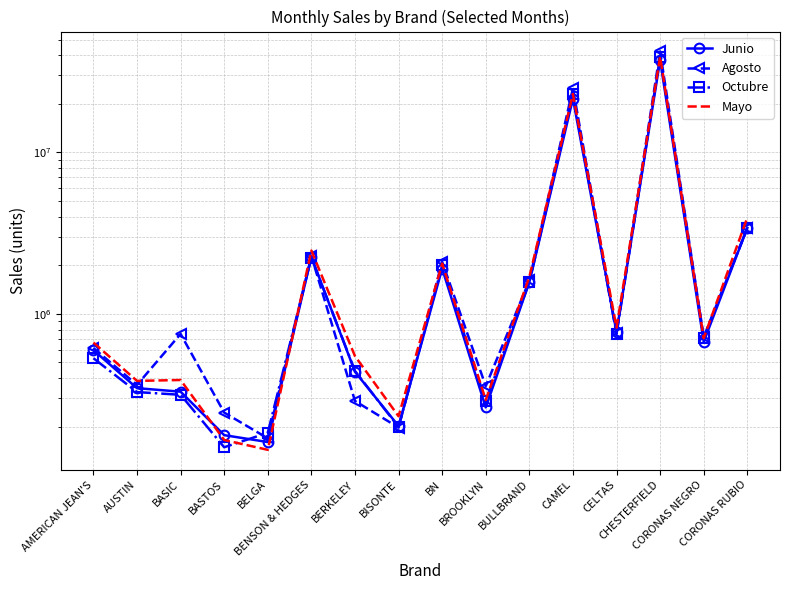

True or false: Junio has a value of 263448.0 at BROOKLYN.

True